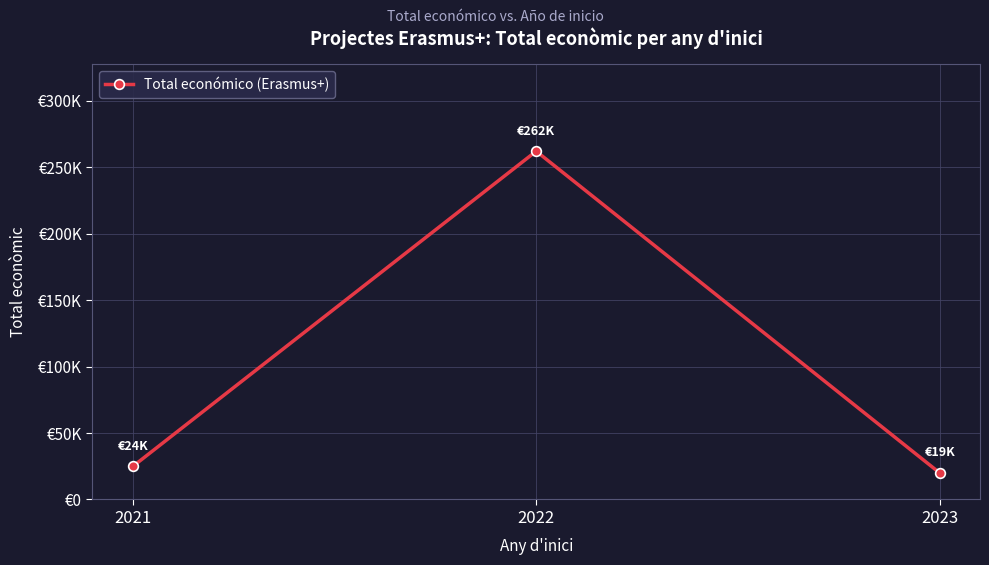

Does the chart have visible grid lines?

Yes